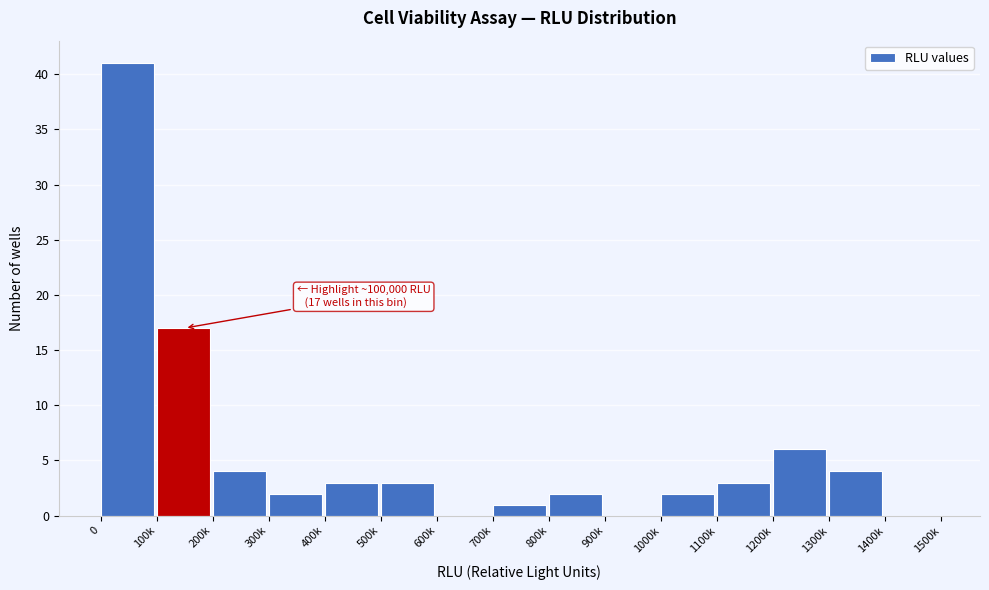

Reading left to right, what are all the values shown in this chart?

0=41	100k=17	200k=4	300k=2	400k=3	500k=3	600k=0	700k=1	800k=2	900k=0	1000k=2	1100k=3	1200k=6	1300k=4	1400k=0